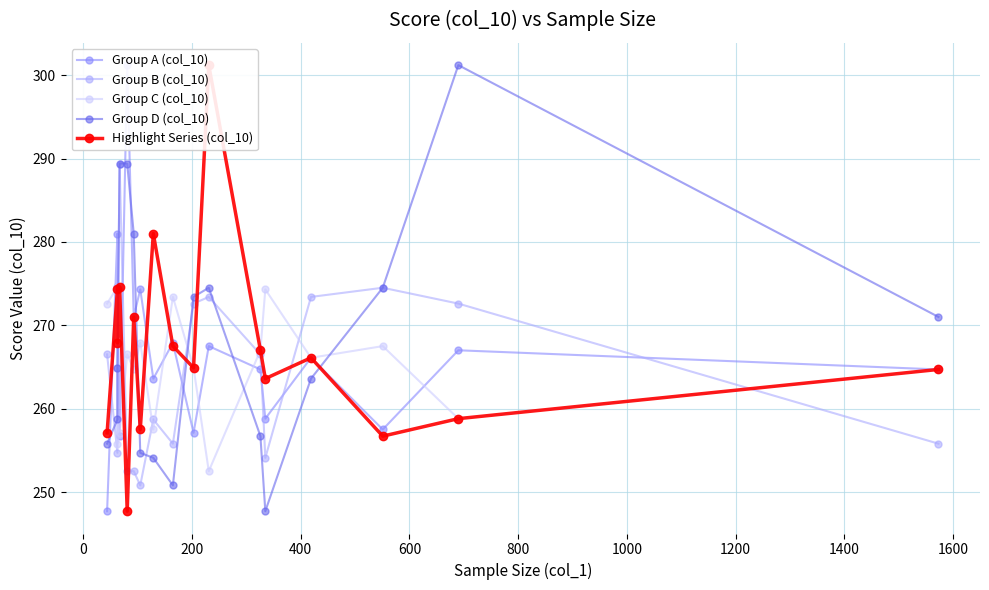

The value of Group D (col_10) at 16 is 397.8. True or false?

False